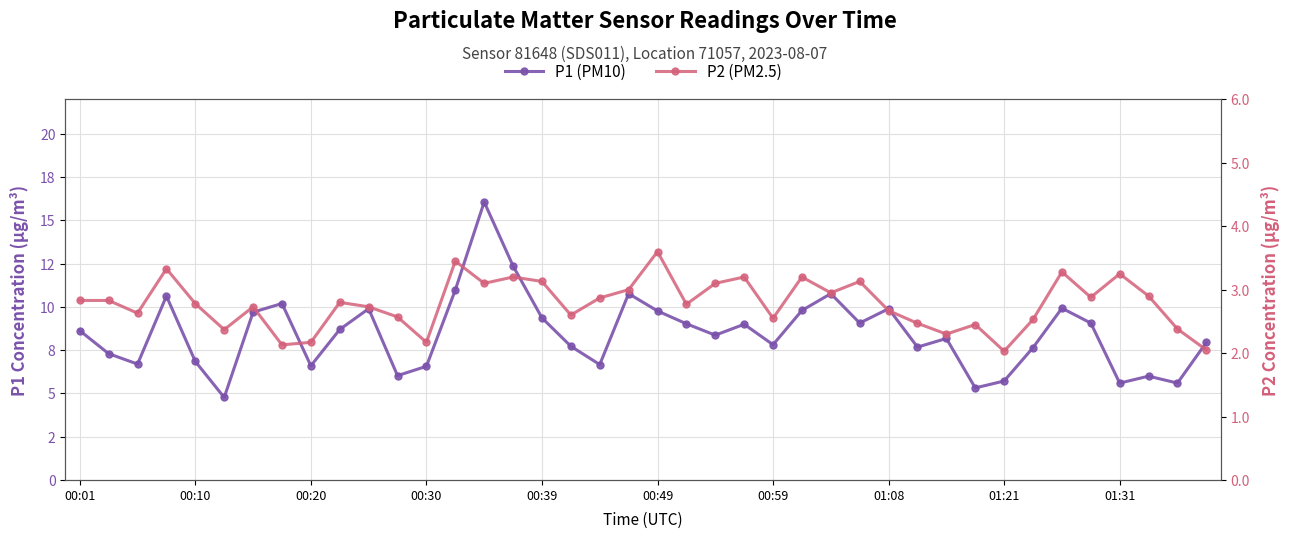

How many interior local peaks does the P1 (PM10) series have?

11